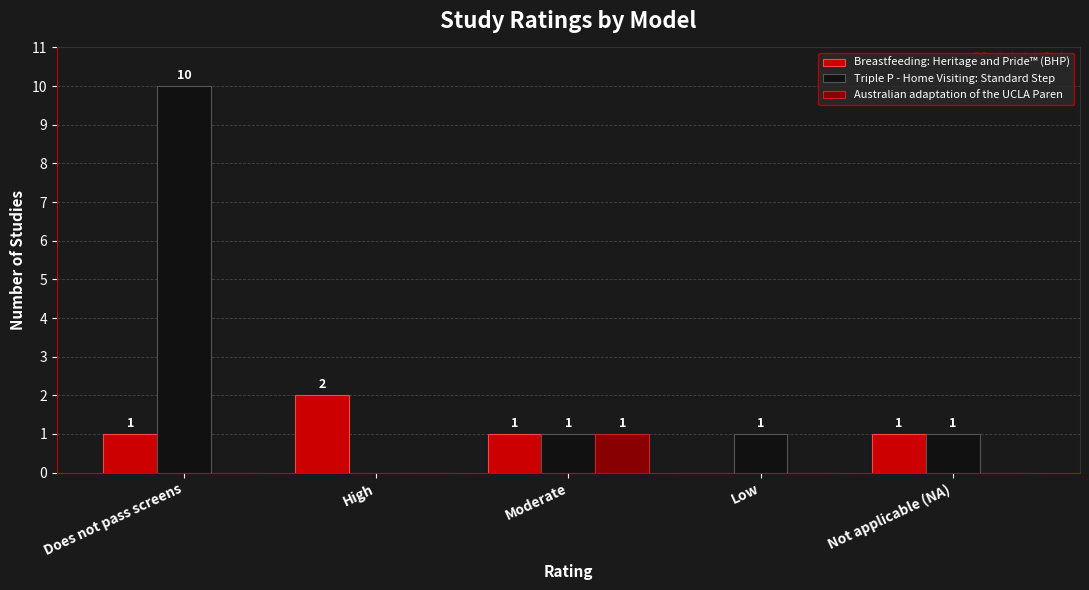

What is the greatest value displayed?

10